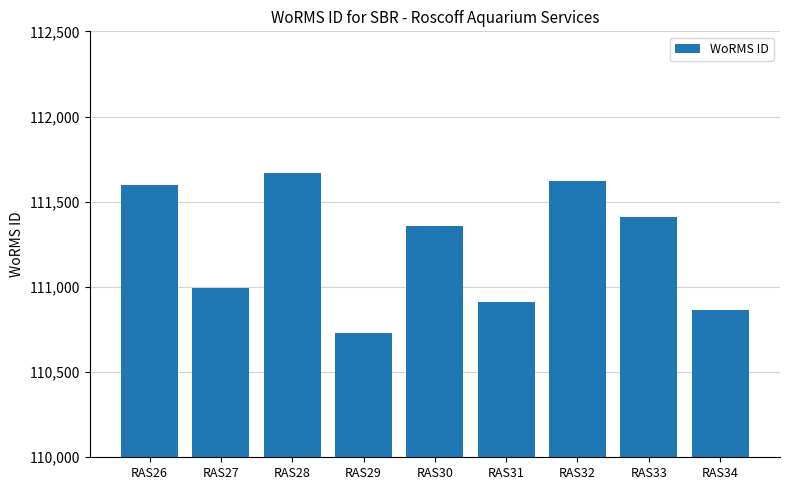

At which label is the value closest to 111199?

RAS30